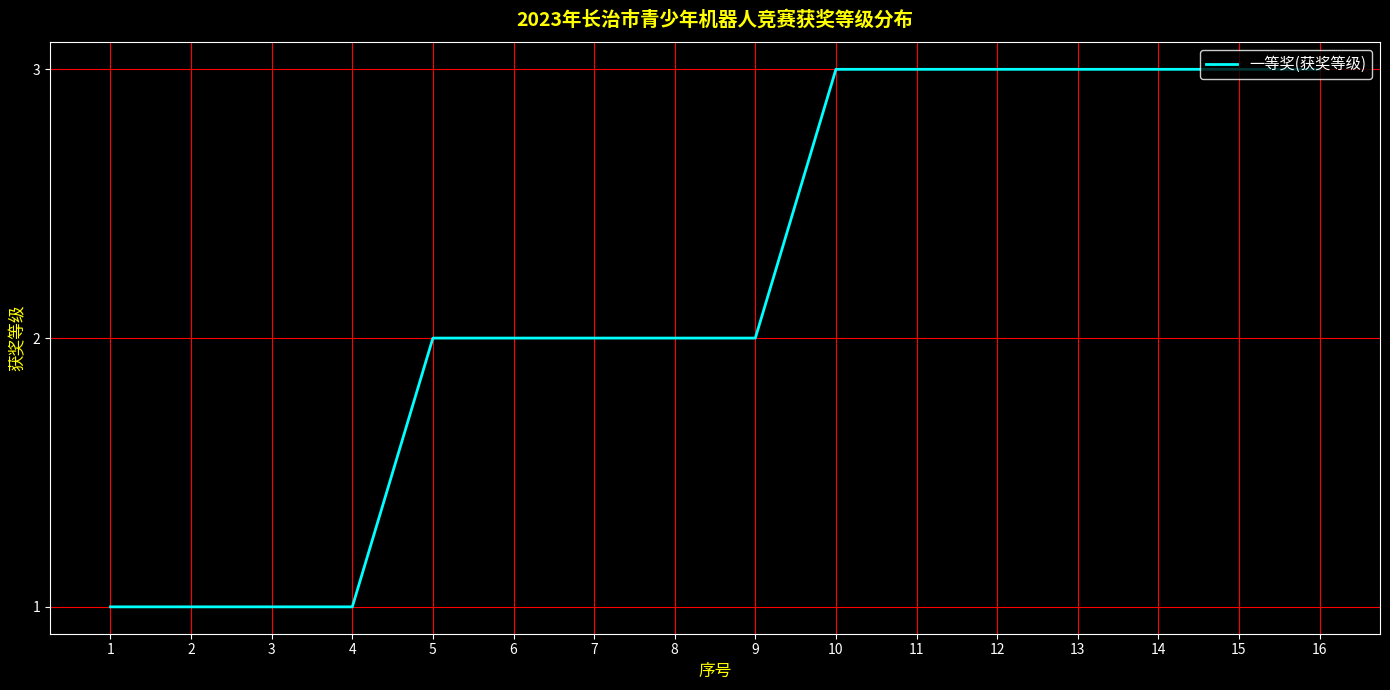

What is the maximum value shown in the chart?

3